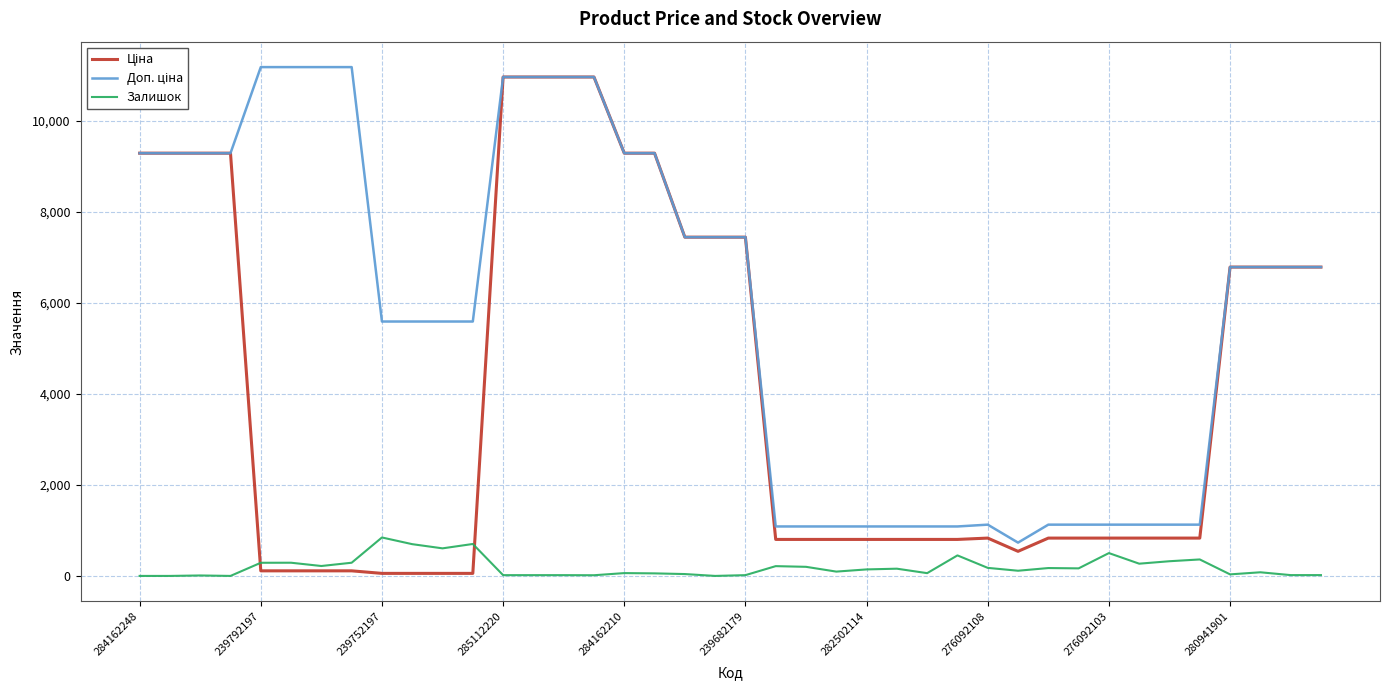

What is the value of the Доп. ціна point at the 29th from the left?

1126.7